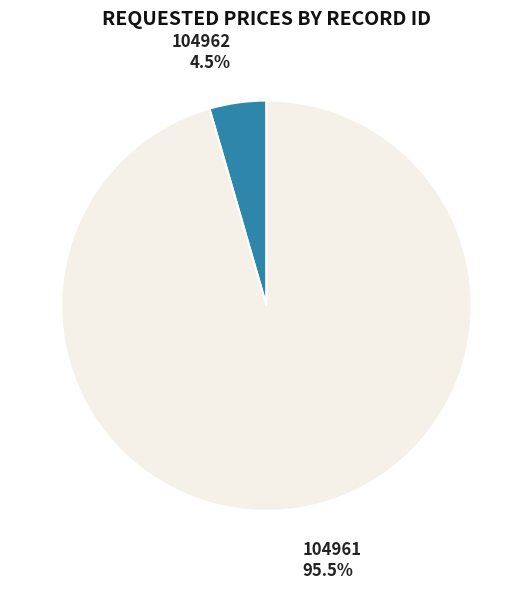

Which category has the biggest portion of the pie?

104961